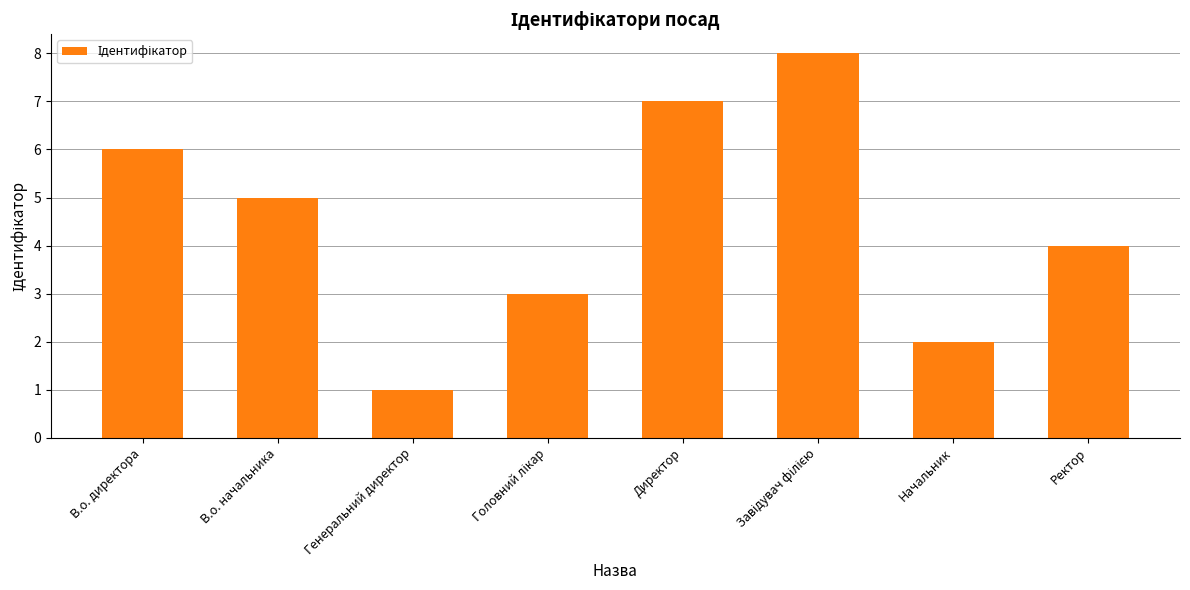

What is the change in value from Генеральний директор to Директор?

+6